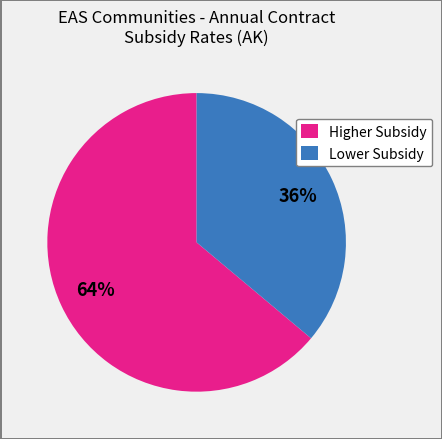

To the nearest percent, what percentage of the pie is Lower Subsidy?

36%